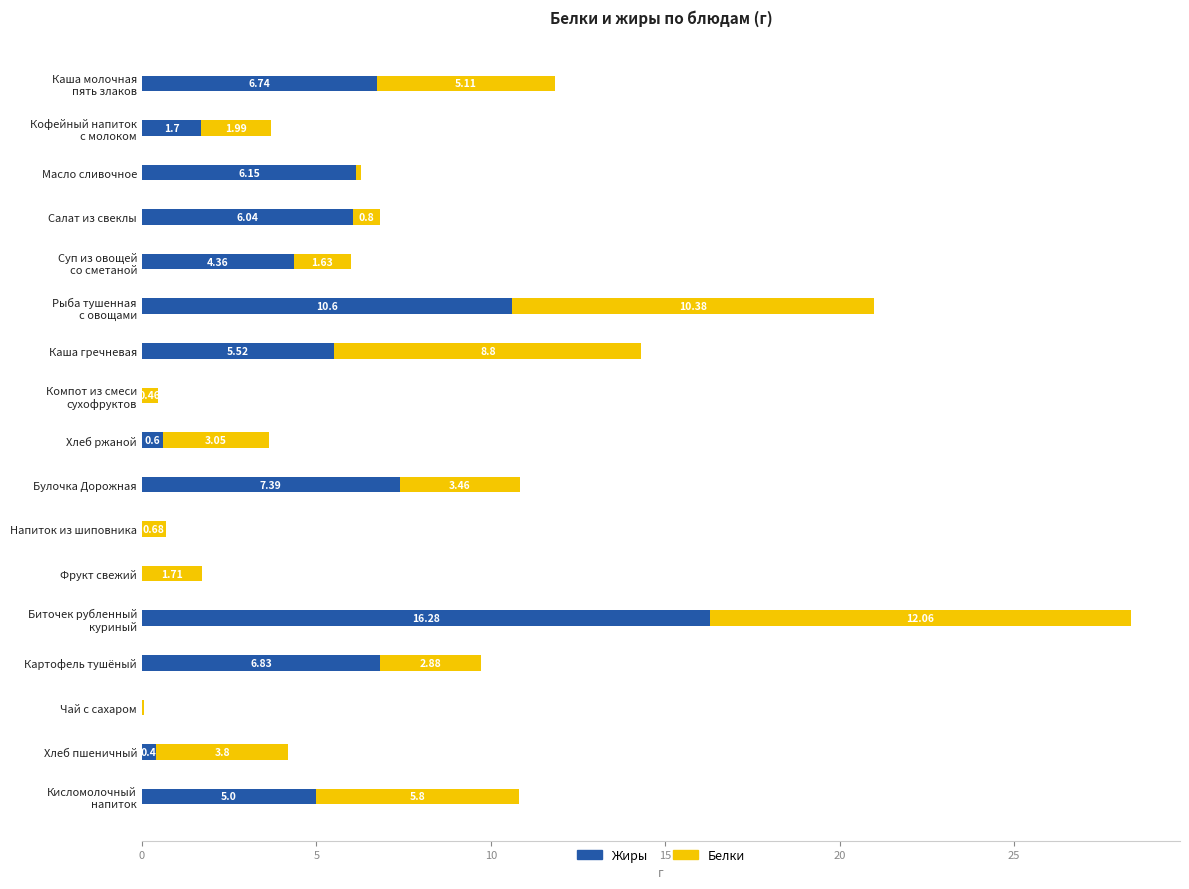

At which label is Жиры closest to 8?

Булочка Дорожная